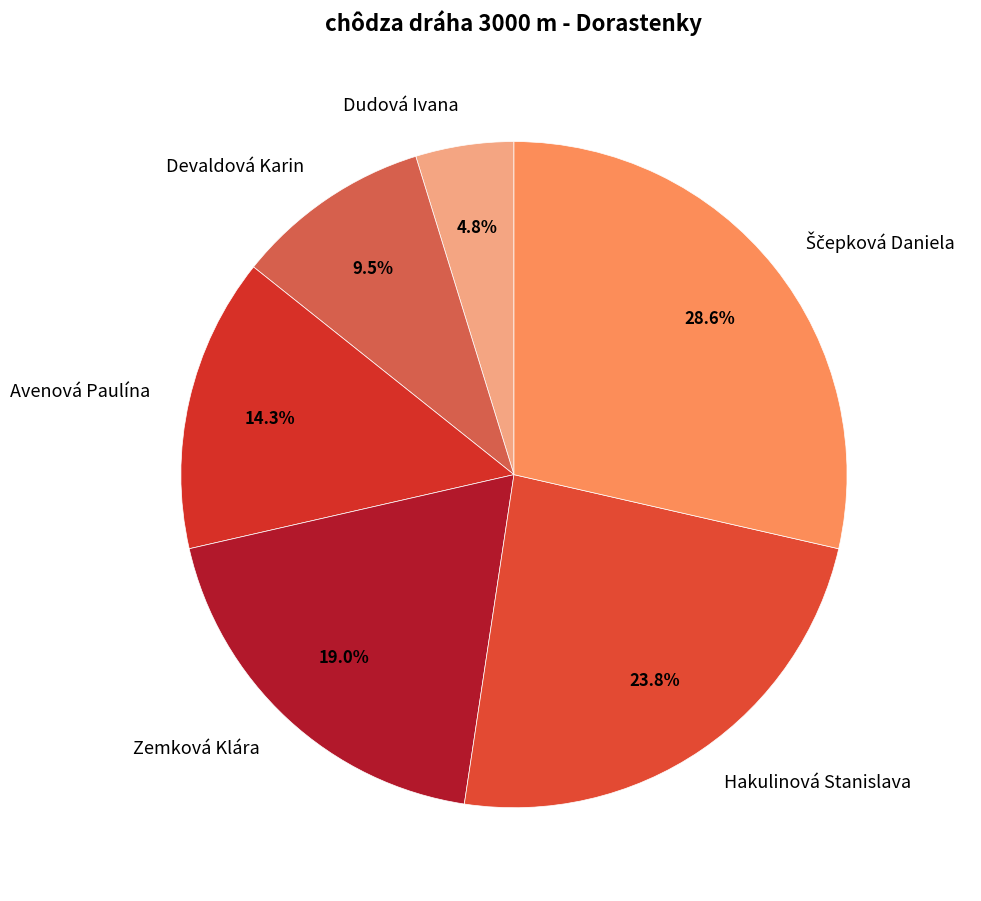

Does Devaldová Karin represent more than half of the total?

No